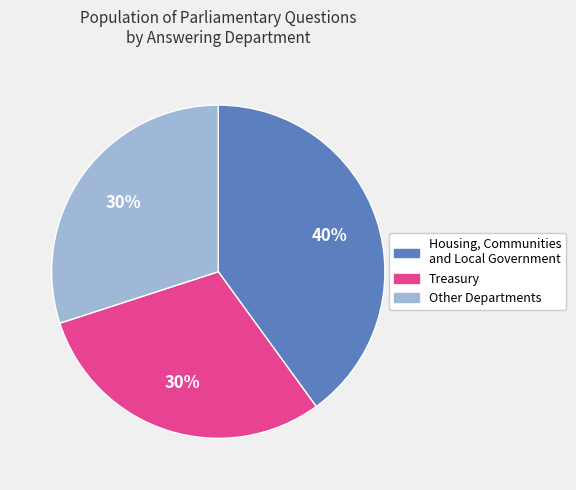

Is there a majority slice in this chart?

No